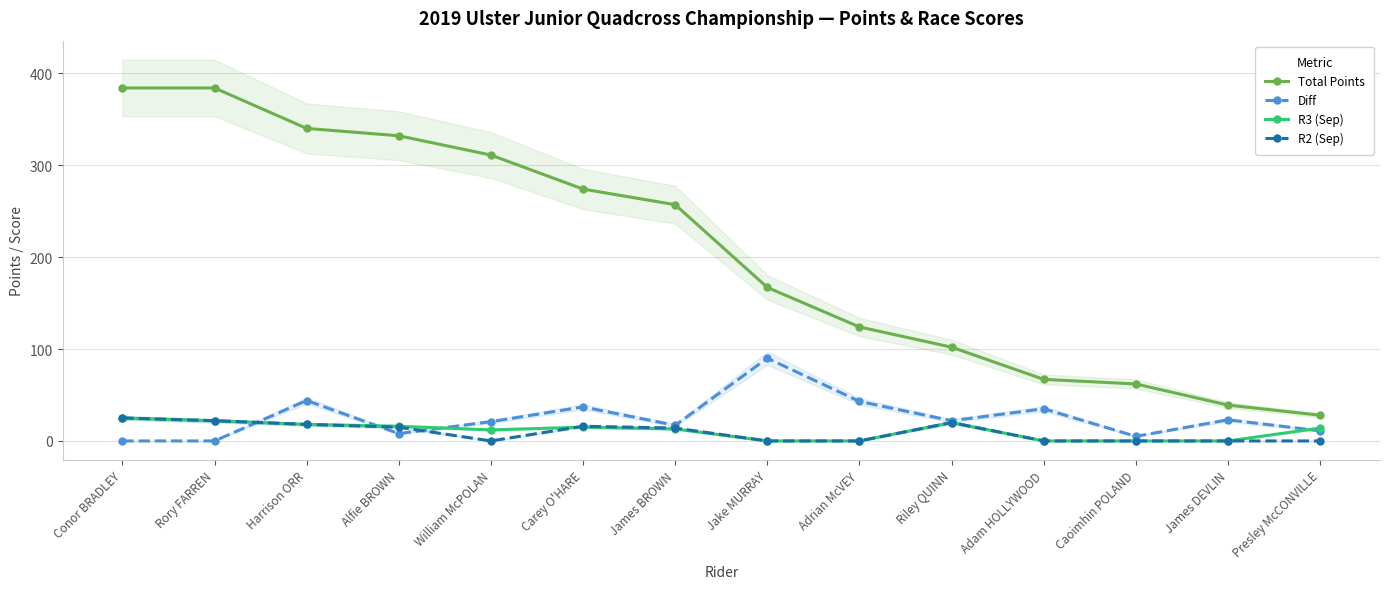

At Rory FARREN, list the series in order from largest to smallest.

Total Points, R3 (Sep), R2 (Sep), Diff